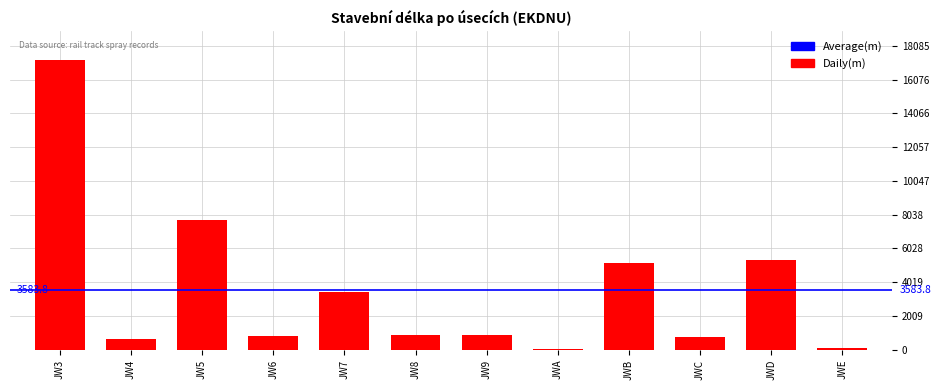

Which label corresponds to the largest value in the chart?

JW3